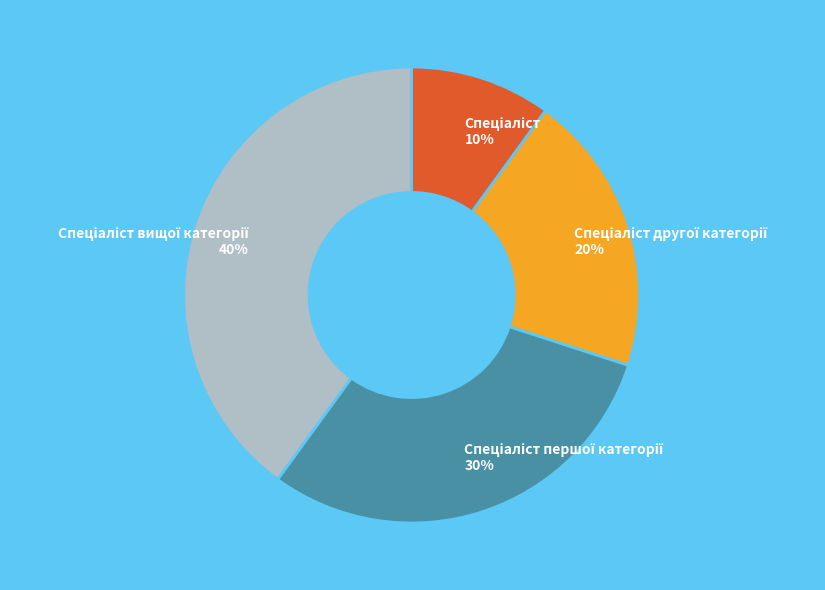

How many slices are in this pie chart?

4